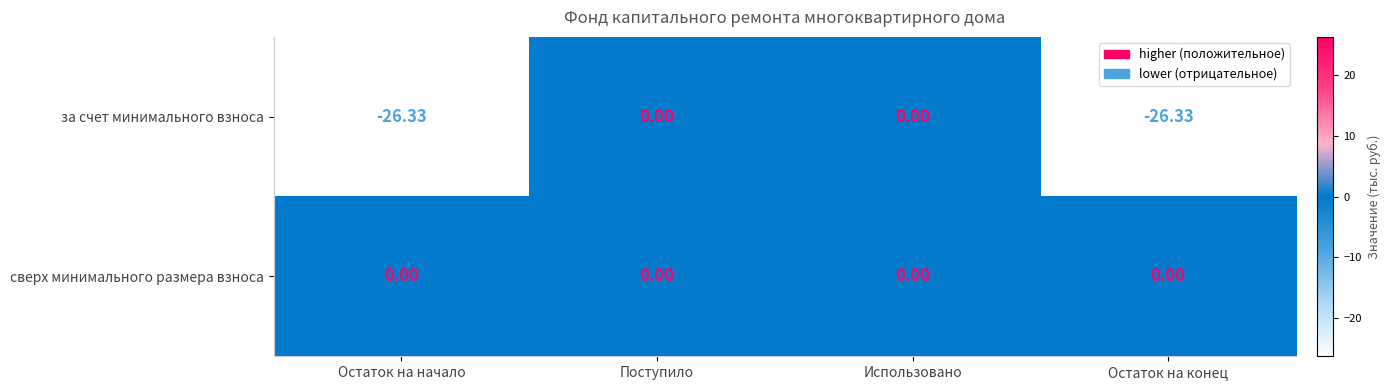

Which series has the largest total across all categories?

сверх минимального размера взноса